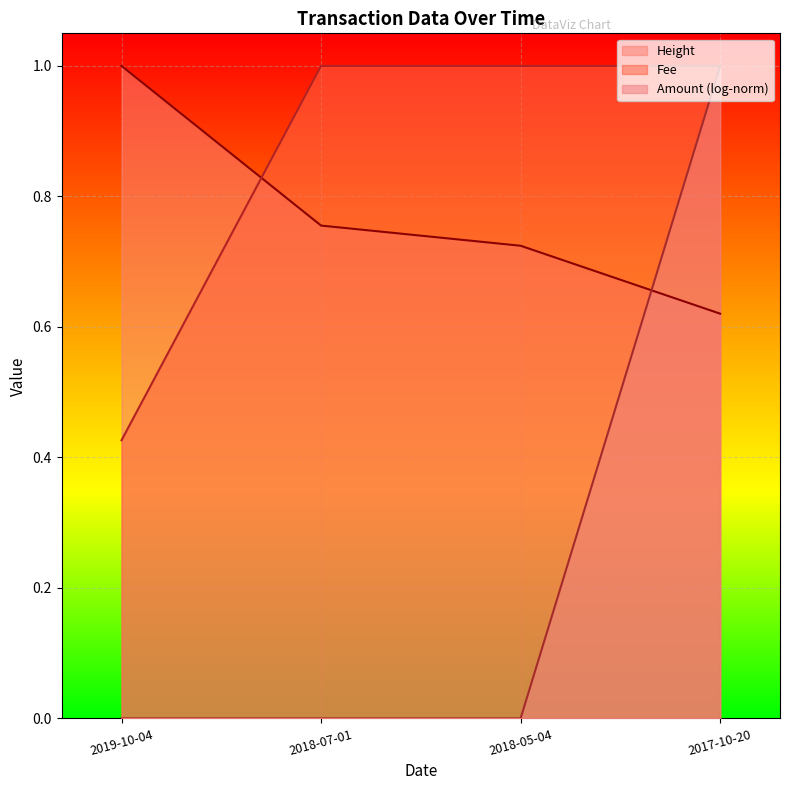

What is the value of the Fee point at the 1st from the left?

0.4